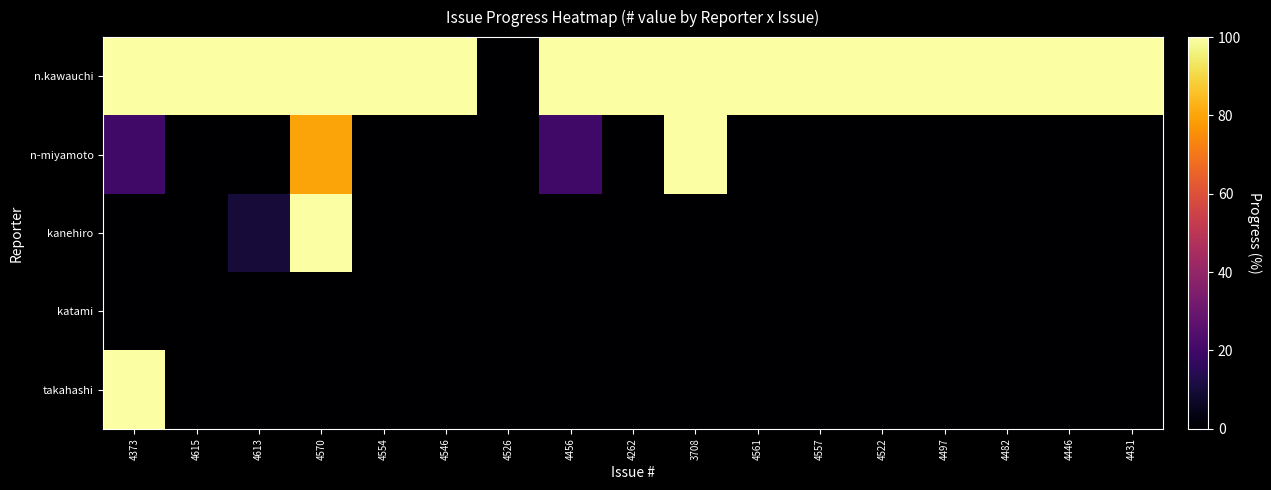

Which category has the lowest value across all series?

4526